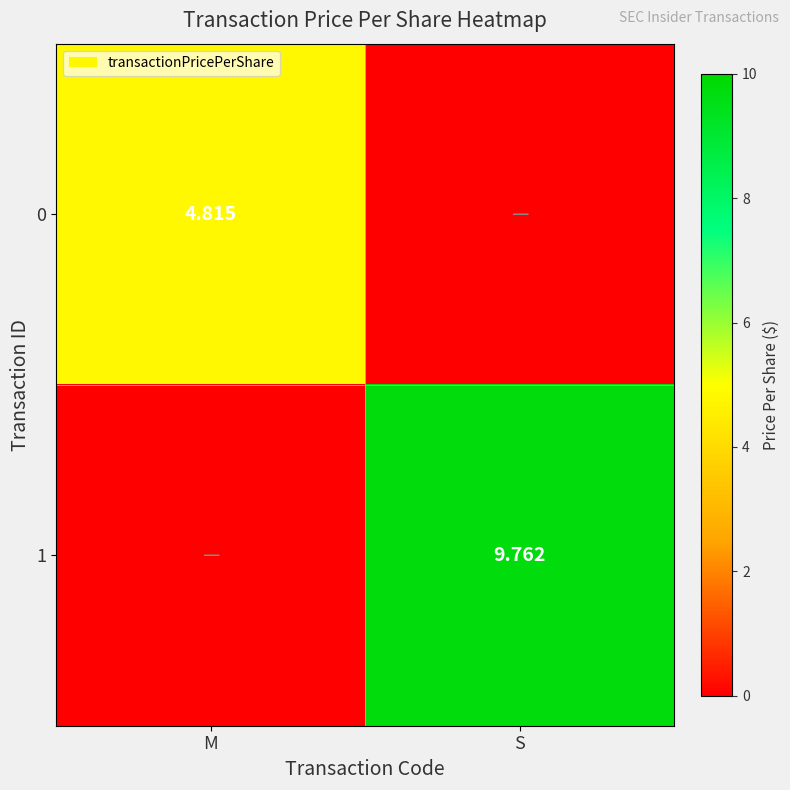

What is the sum of all 1 values?

9.8